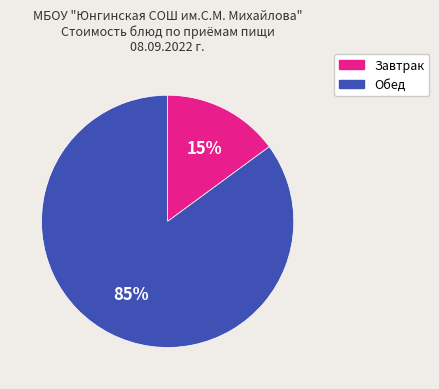

To the nearest percent, what is the average slice percentage?

50%